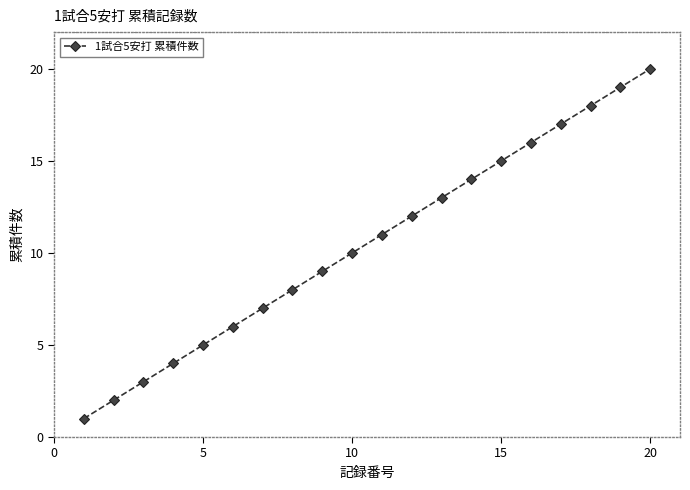

How many series are shown in this chart?

1